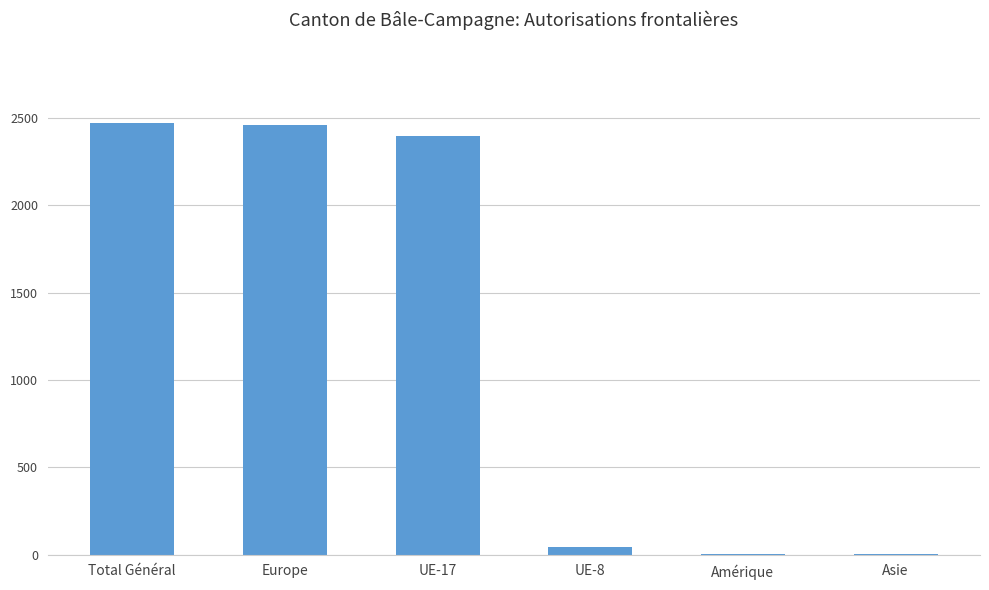

Are the bars grouped side by side (vs. stacked)?

No